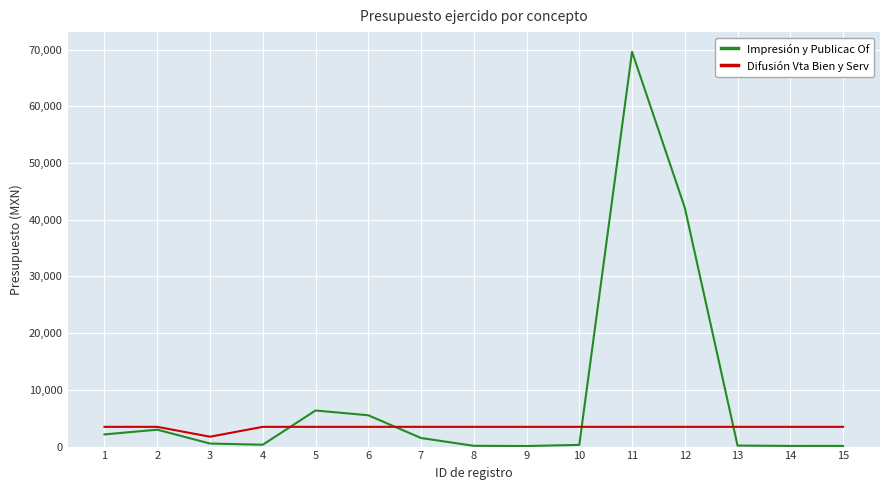

Is it true that Difusión Vta Bien y Serv equals 3480.0 at 14?

True